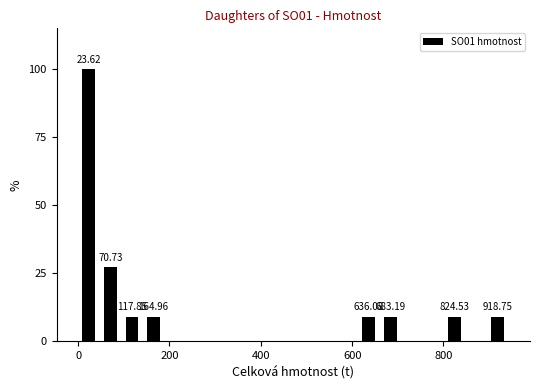

Around what value on the x-axis is the tallest bar? Give the approximate position of its centre, as read against the axis.

20